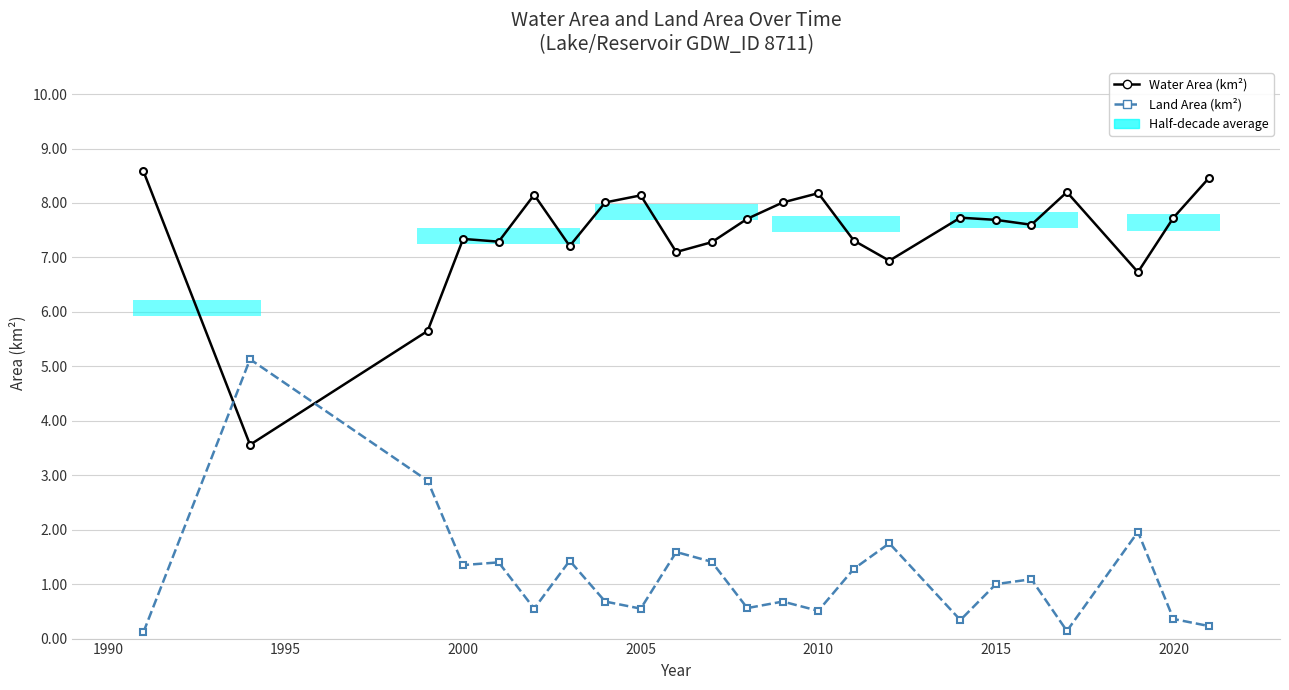

What is the average value of the Water Area (km²) series?

7.4